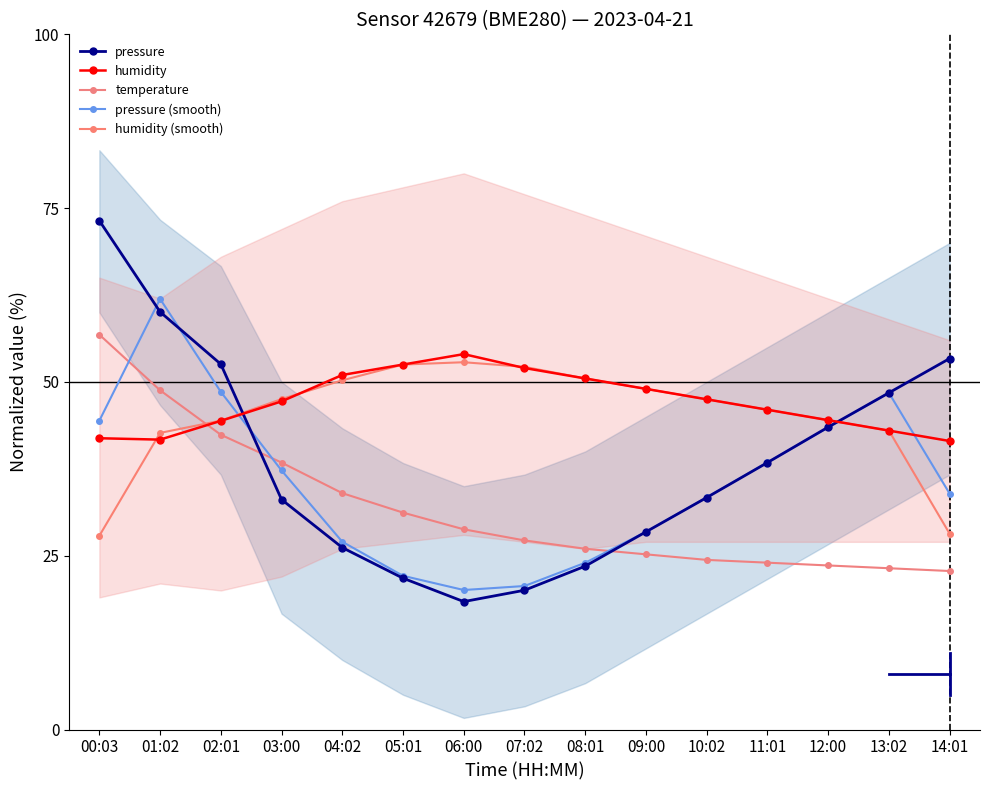

How many series are shown in this chart?

5